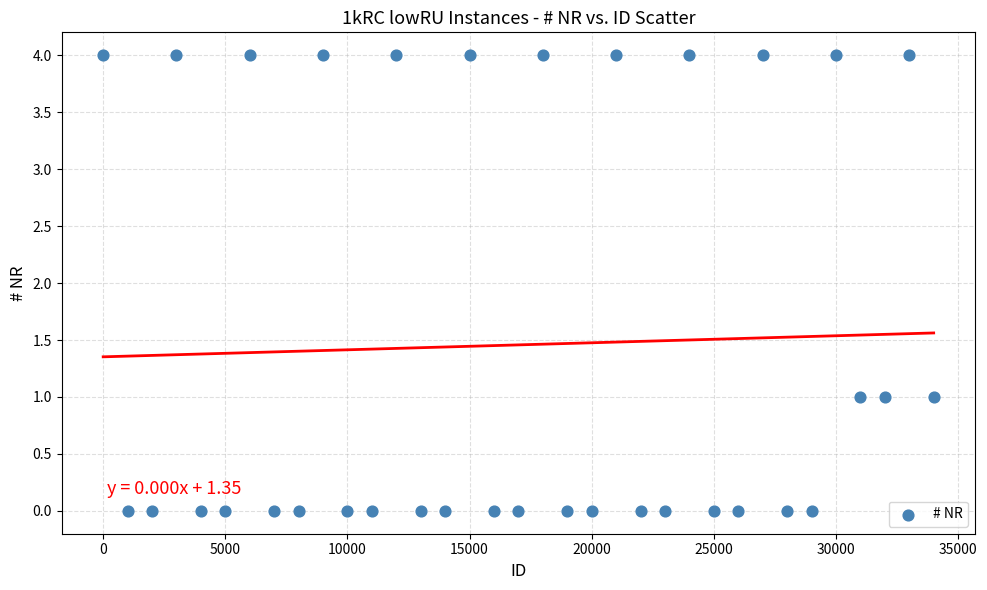

What is the range of X values (max minus min)?

34000